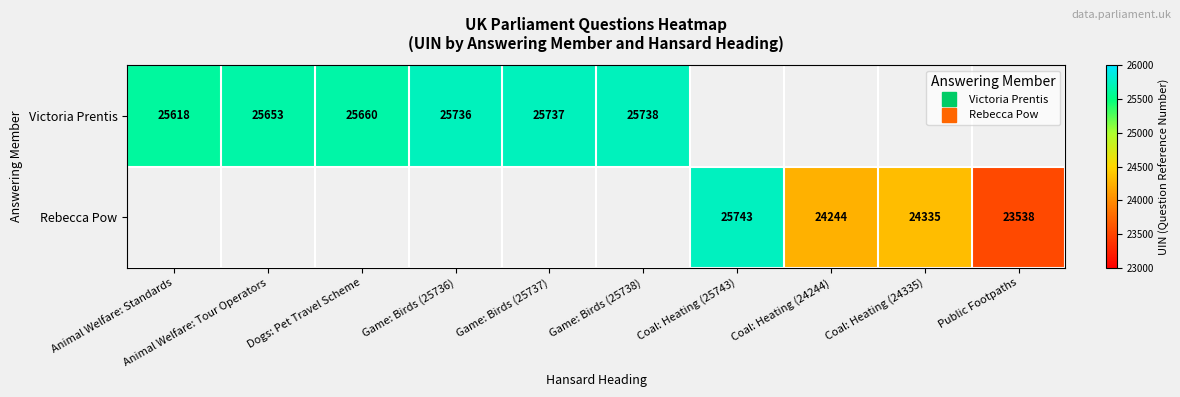

The value of Rebecca Pow at Coal: Heating (24335) is 24335.0. True or false?

True